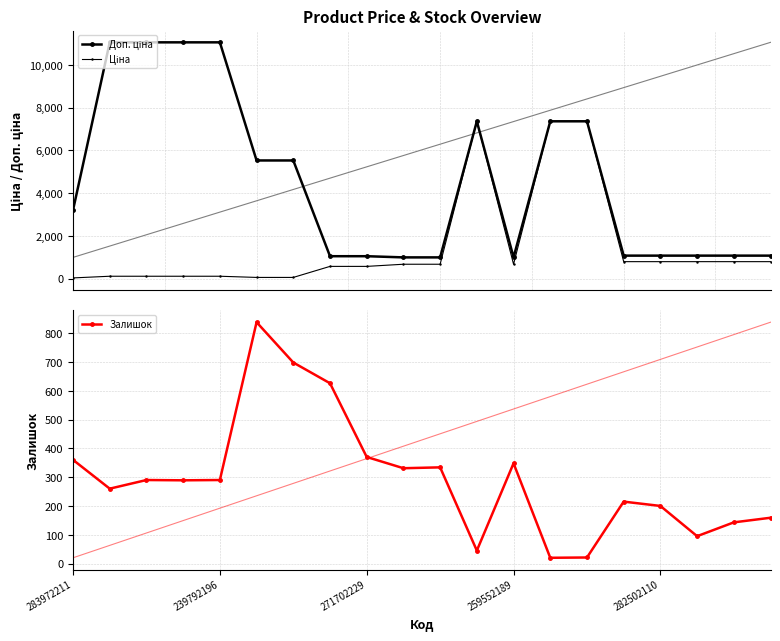

How many interior local peaks does the Доп. ціна series have?

1